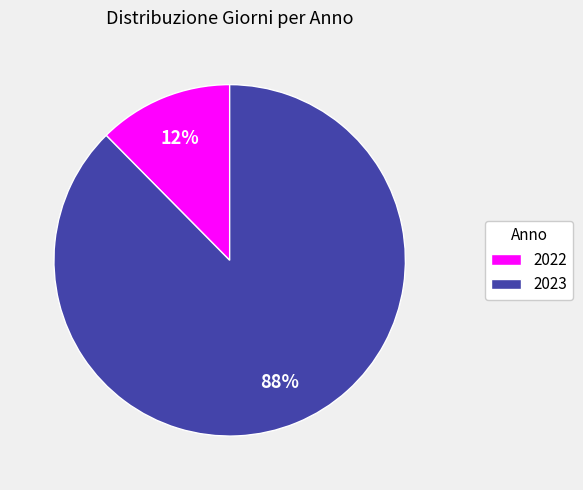

The 2023 slice represents 95% of the pie. True or false?

False